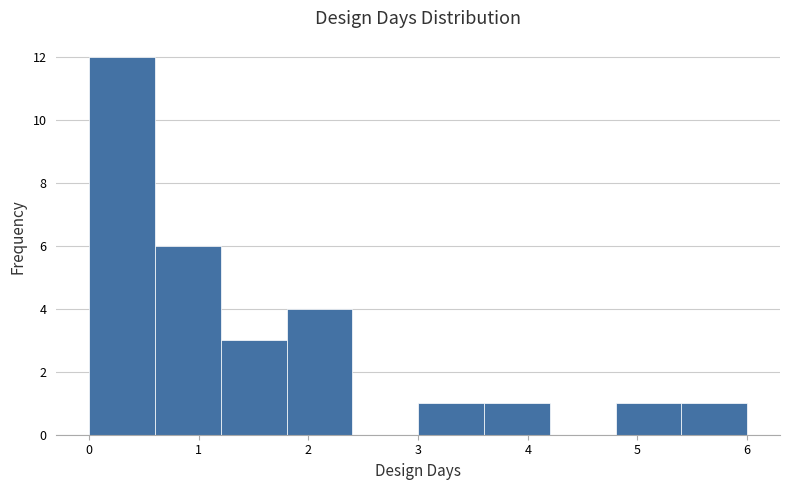

Reading left to right, transcribe this chart: for each bar, give the range it covers on the x-axis and its height. The values are not printed on the chart, so give them approximately, as read against the axis.

0.0 to 0.6: 12
0.6 to 1.2: 6
1.2 to 1.8: 3
1.8 to 2.4: 4
2.4 to 3.0: 0
3.0 to 3.6: 1
3.6 to 4.2: 1
4.2 to 4.8: 0
4.8 to 5.4: 1
5.4 to 6.0: 1